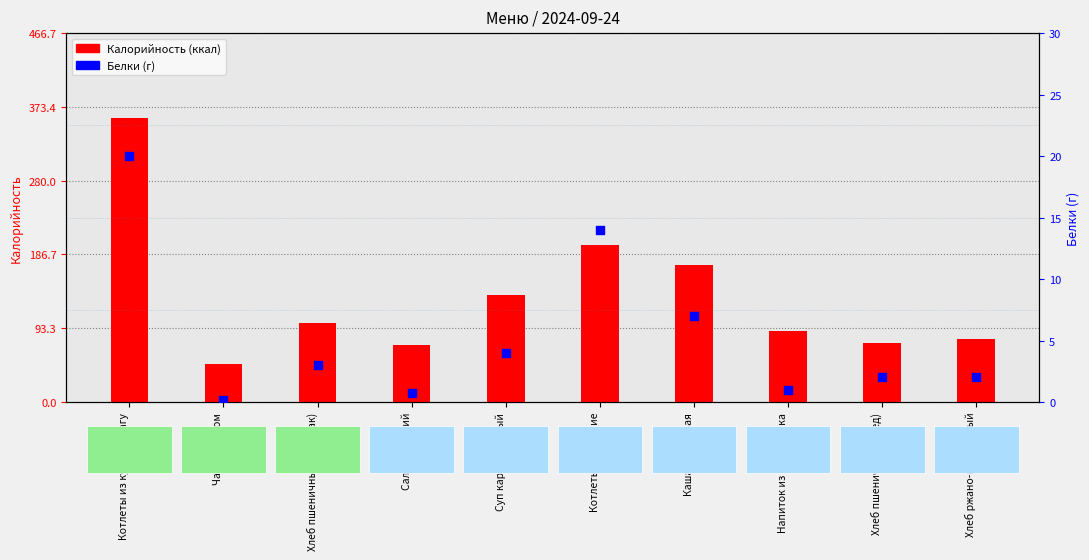

Which series contains the highest Y value?

Калорийность (ккал)